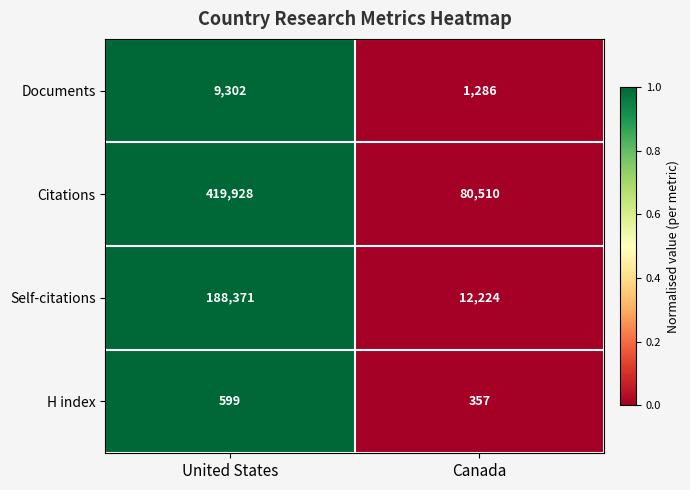

How many data points does each series have?

2